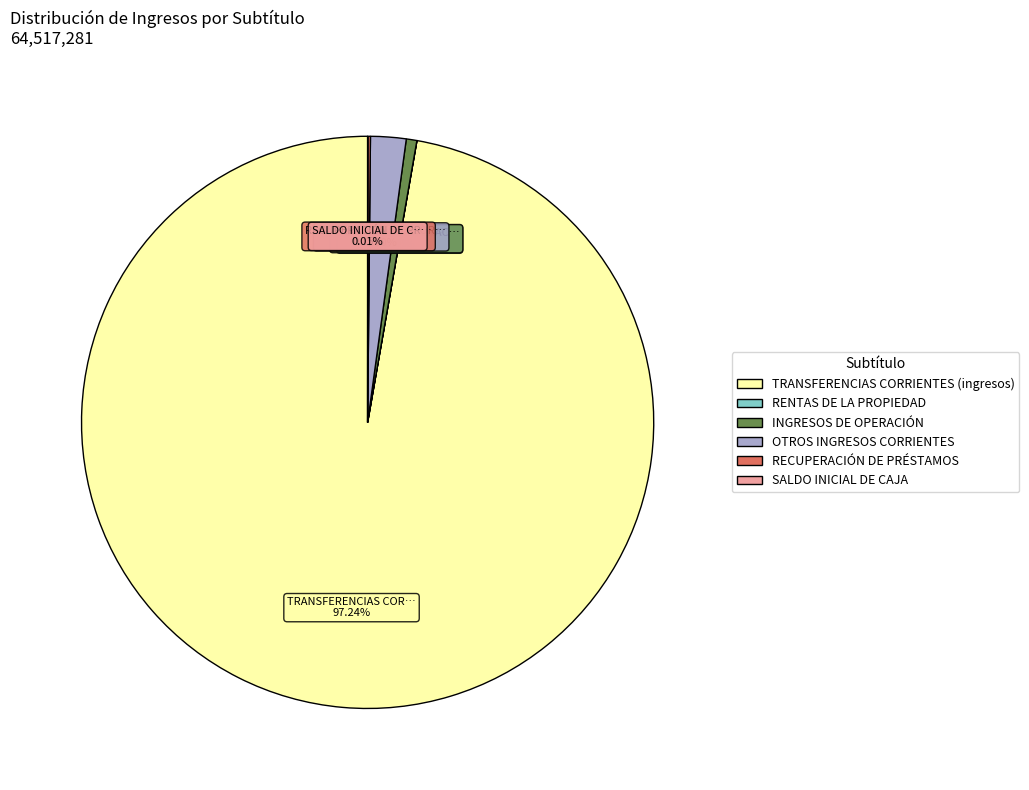

Does TRANSFERENCIAS CORRIENTES (ingresos) represent more than half of the total?

Yes